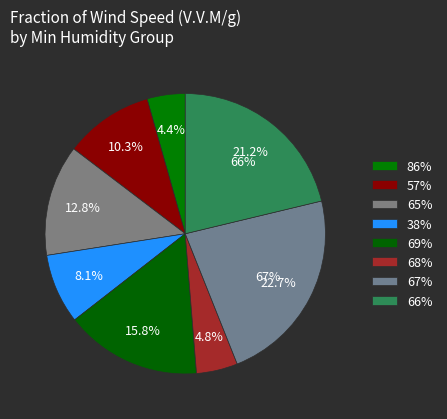

To the nearest percent, what is the difference between the 67% and 68% slice percentages?

18%